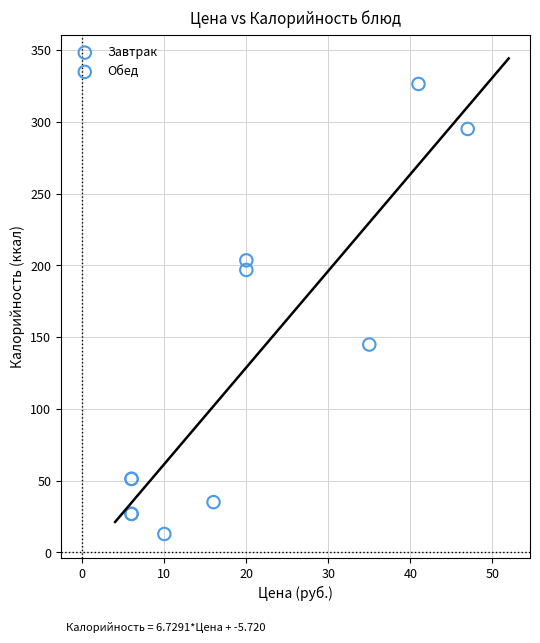

Which series has the widest spread of Y values?

Обед